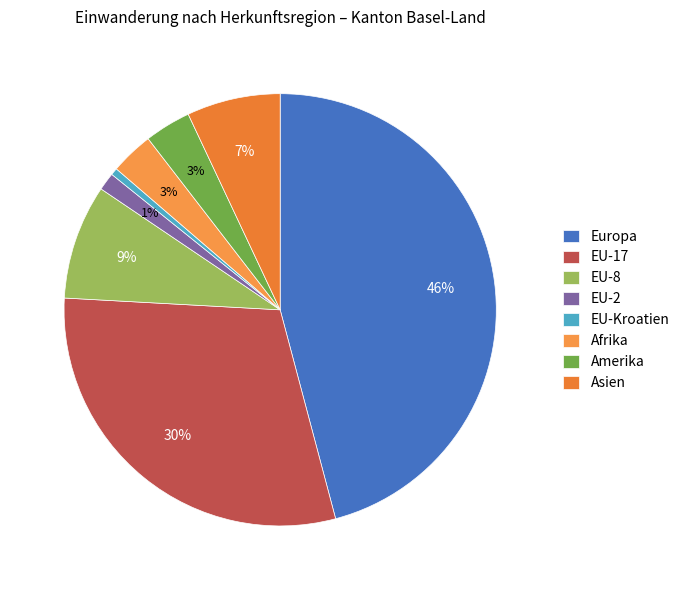

Between EU-Kroatien and Europa, which is larger?

Europa